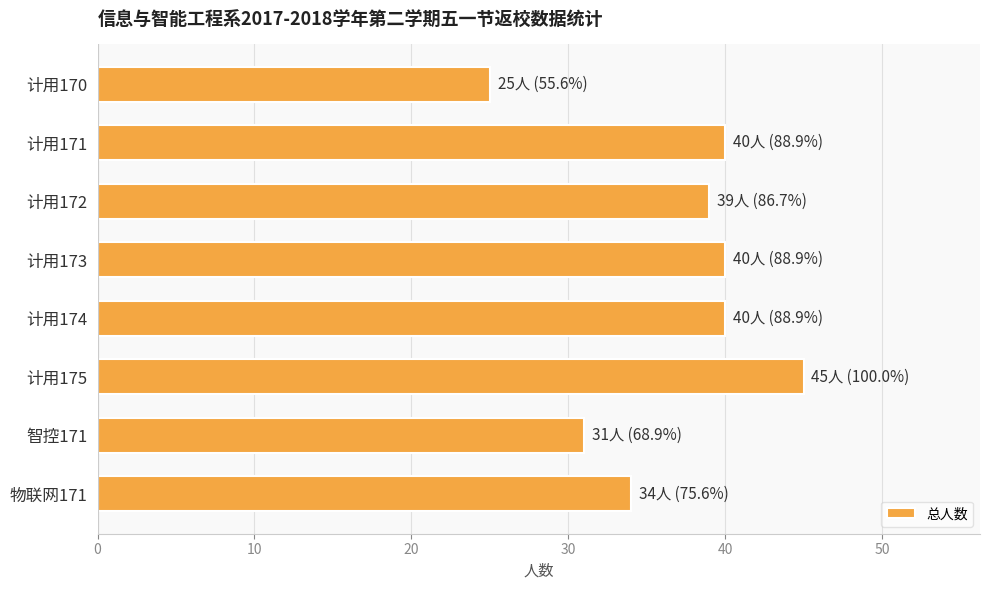

Between 计用175 and 物联网171, which is larger?

计用175